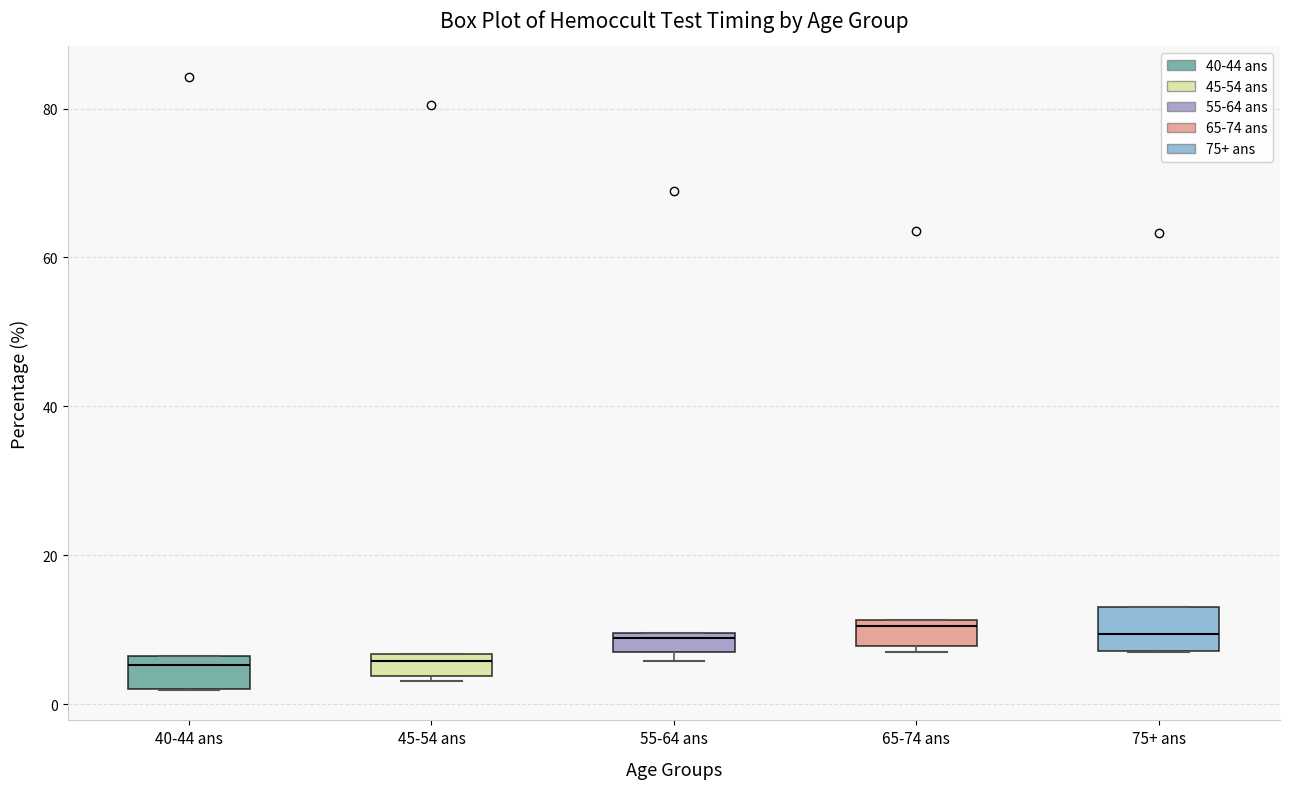

Where is the upper edge of the box for 55-64 ans on the y-axis? The values are not printed on the chart, so give them approximately, as read against the axis.

10